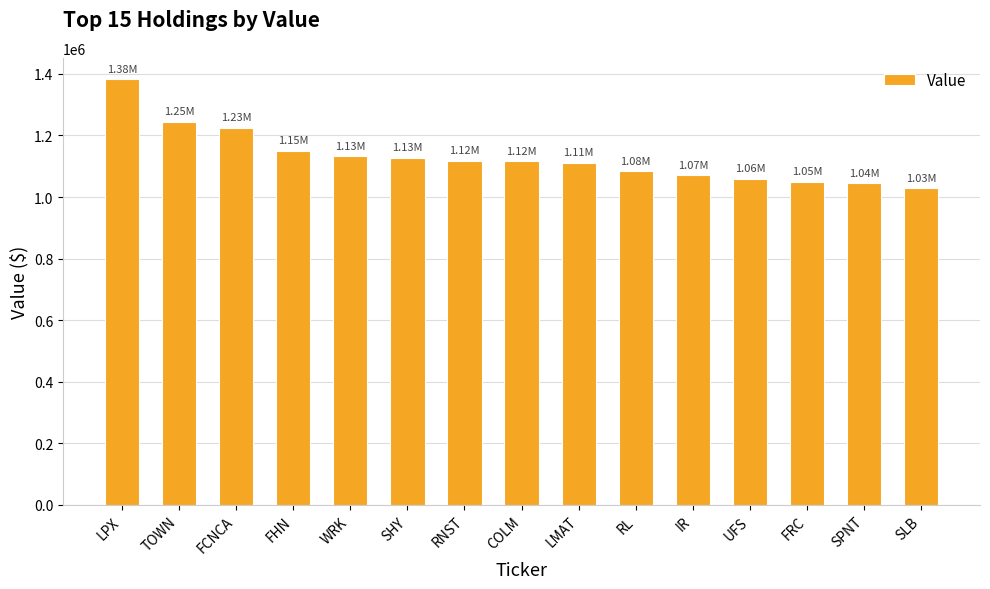

Does the chart contain any negative values?

No